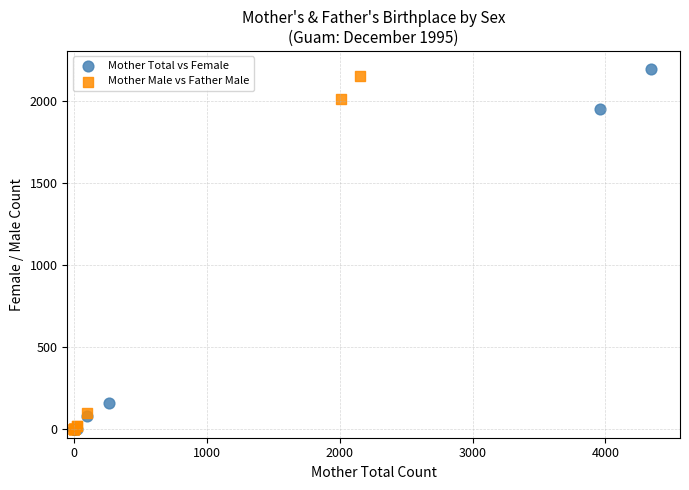

Which series has the widest spread of Y values?

Mother Total vs Female